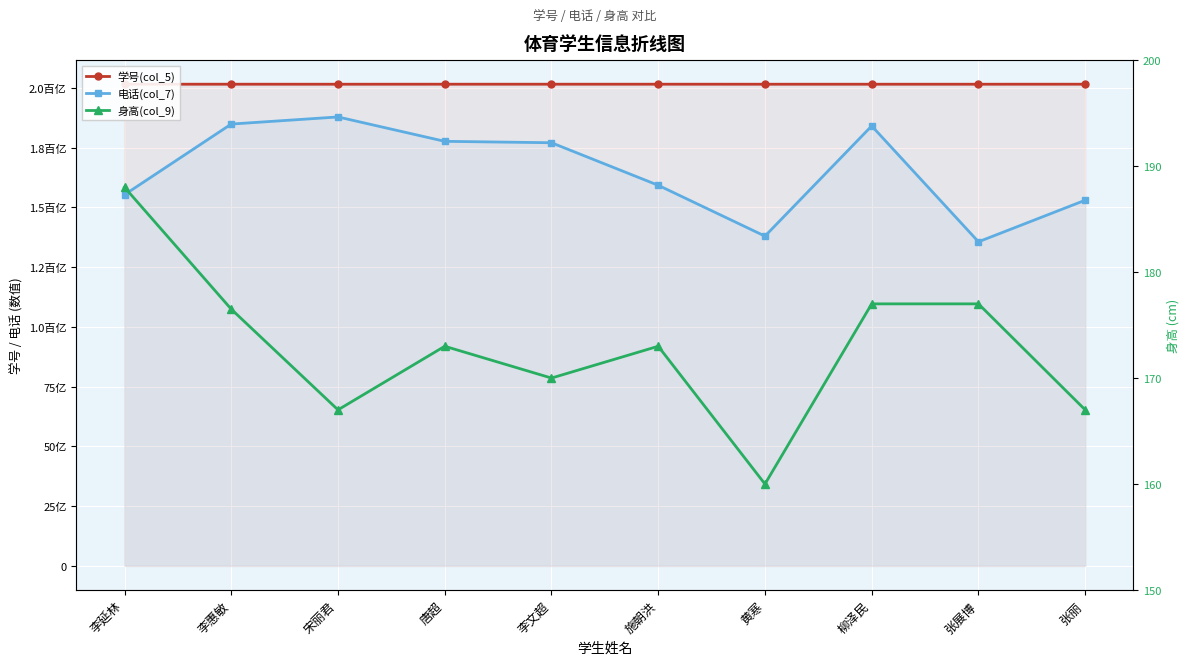

How many series are shown in this chart?

3